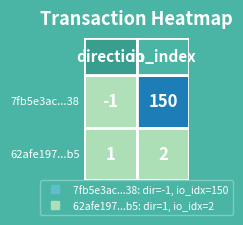

Is the value of 7fb5e3ac9c47f9ee36e6159dee93e135aee1c38 at 0 greater than the value of 62afe19704f663997e82ecb273db1c4471980b5 at 1?

No